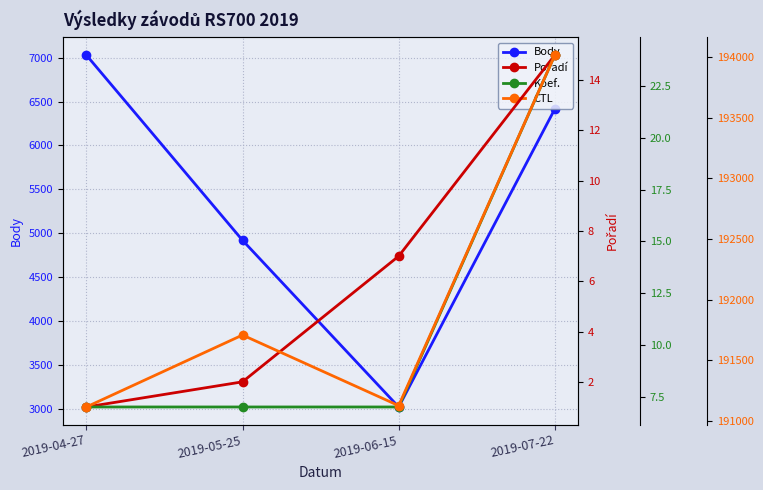

Which series has the widest spread of values?

Body